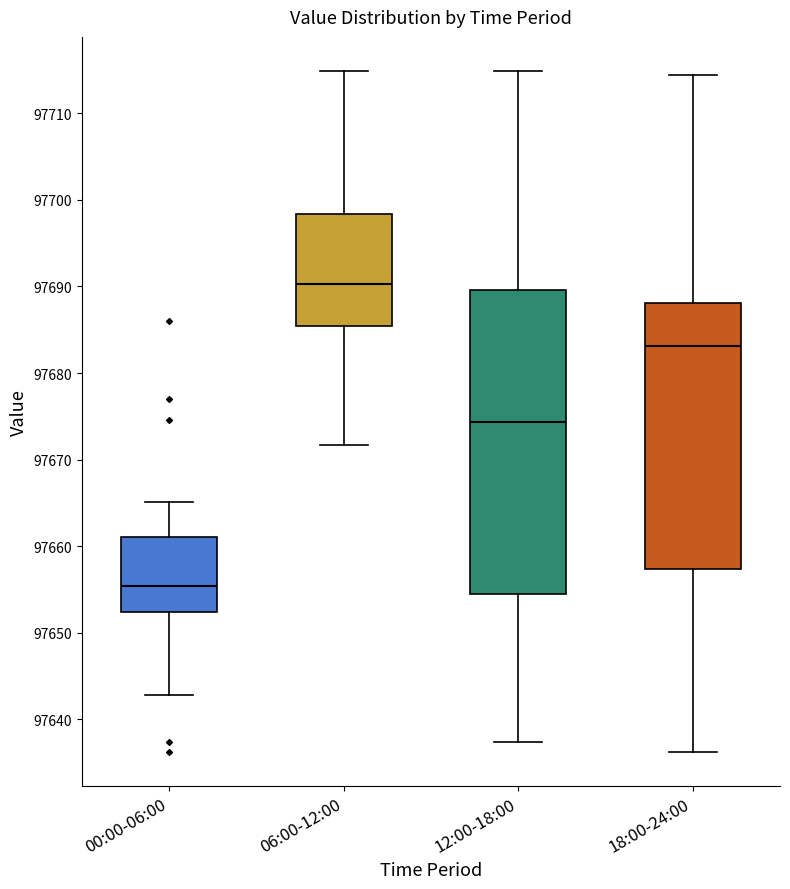

Where does the lower whisker of the box for 06:00-12:00 end on the y-axis? The values are not printed on the chart, so give them approximately, as read against the axis.

97672